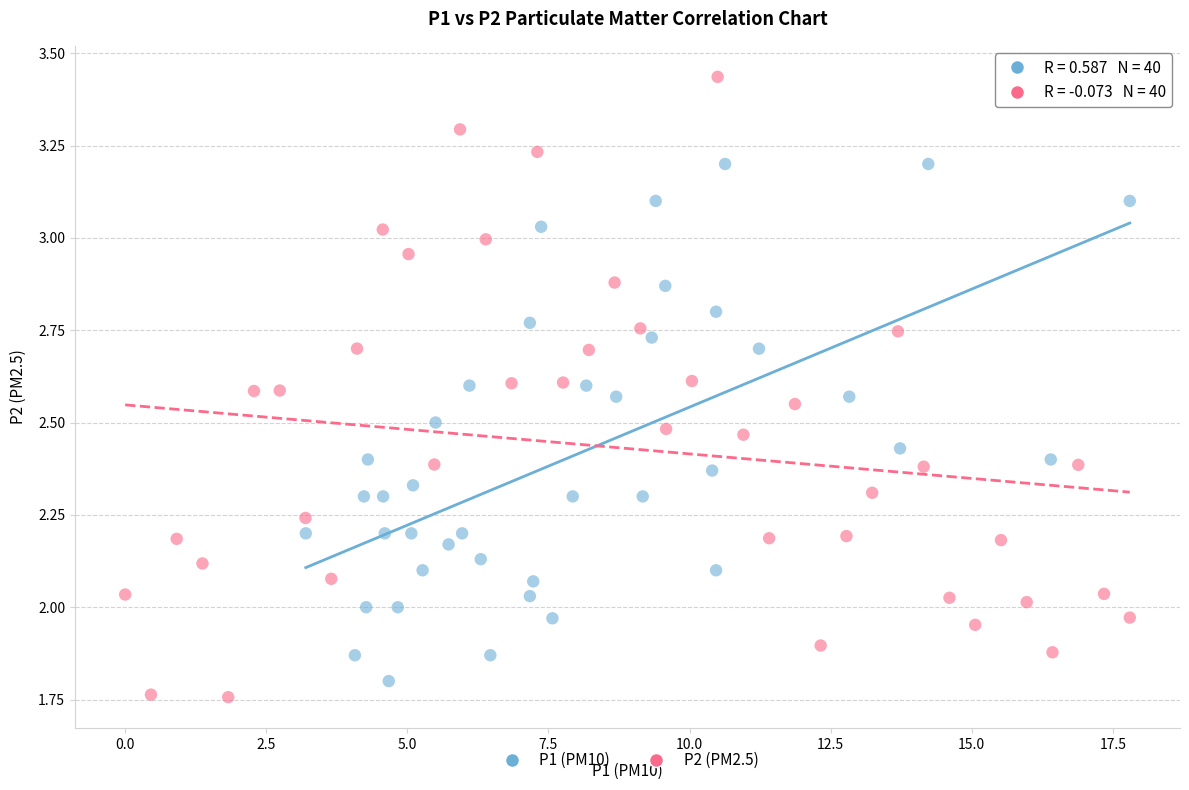

Which series reaches the maximum Y coordinate?

P2 (PM2.5)